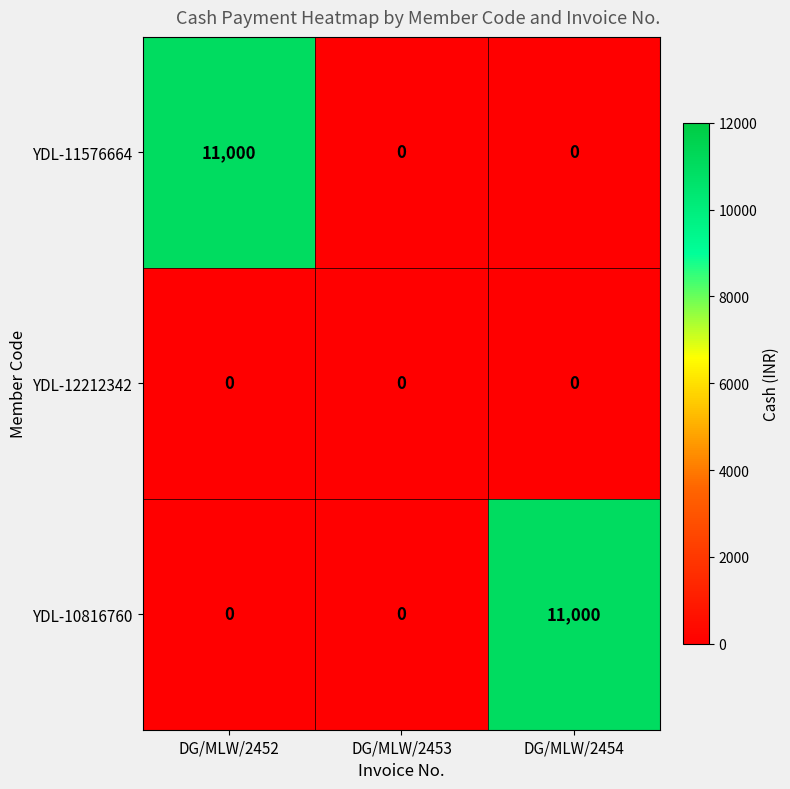

The YDL-11576664 series shows 0 at DG/MLW/2453. True or false?

True